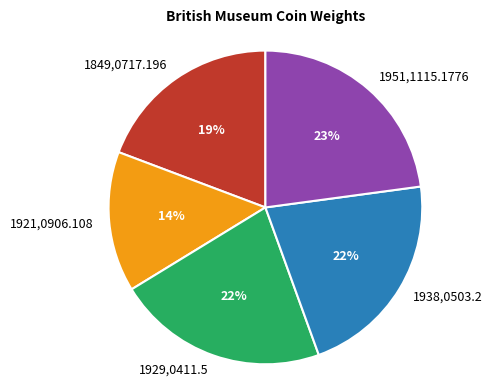

Which slice is the largest?

1951,1115.1776